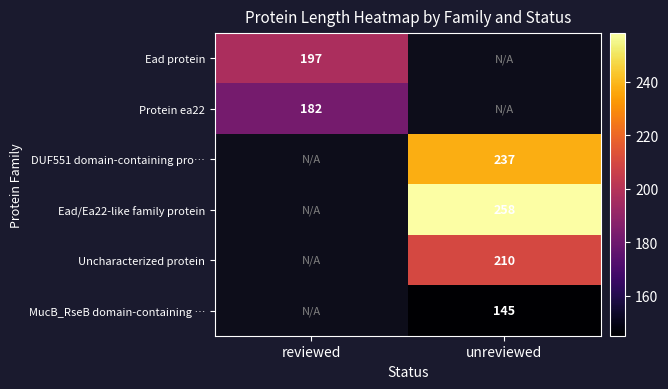

True or false: Protein ea22 has a value of 85 at reviewed.

False